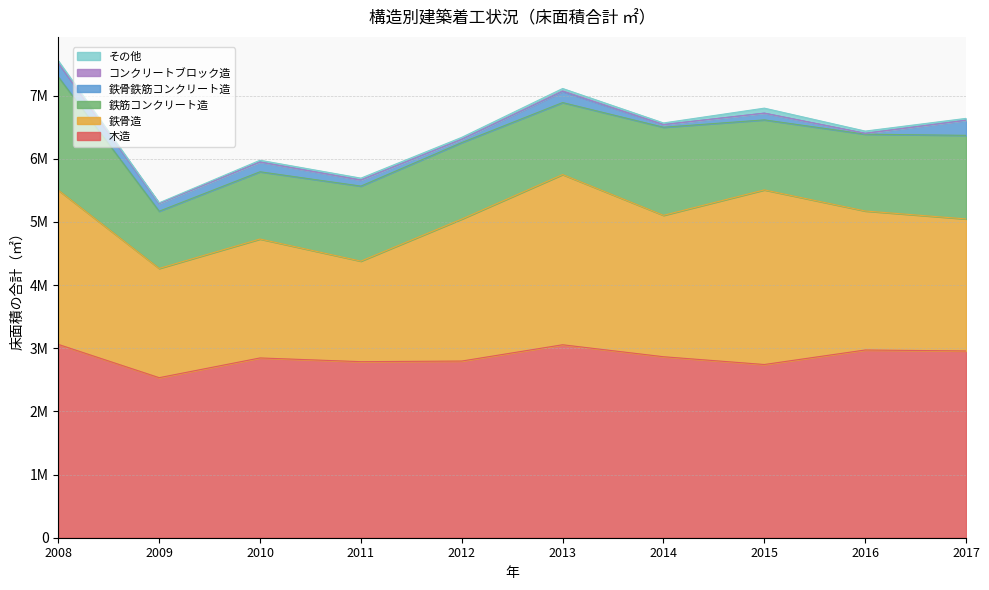

Rank the series by their maximum value, from lowest to highest.

コンクリートブロック造, その他, 鉄骨鉄筋コンクリート造, 鉄筋コンクリート造, 鉄骨造, 木造